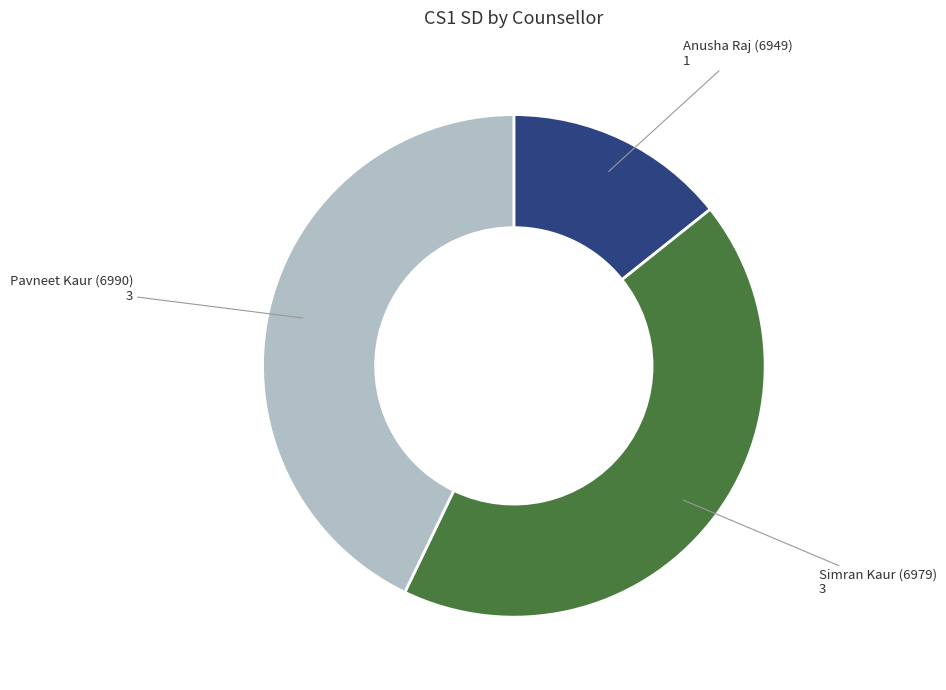

Do Pavneet Kaur (6990) and Anusha Raj (6949) together represent more than half of the pie?

Yes